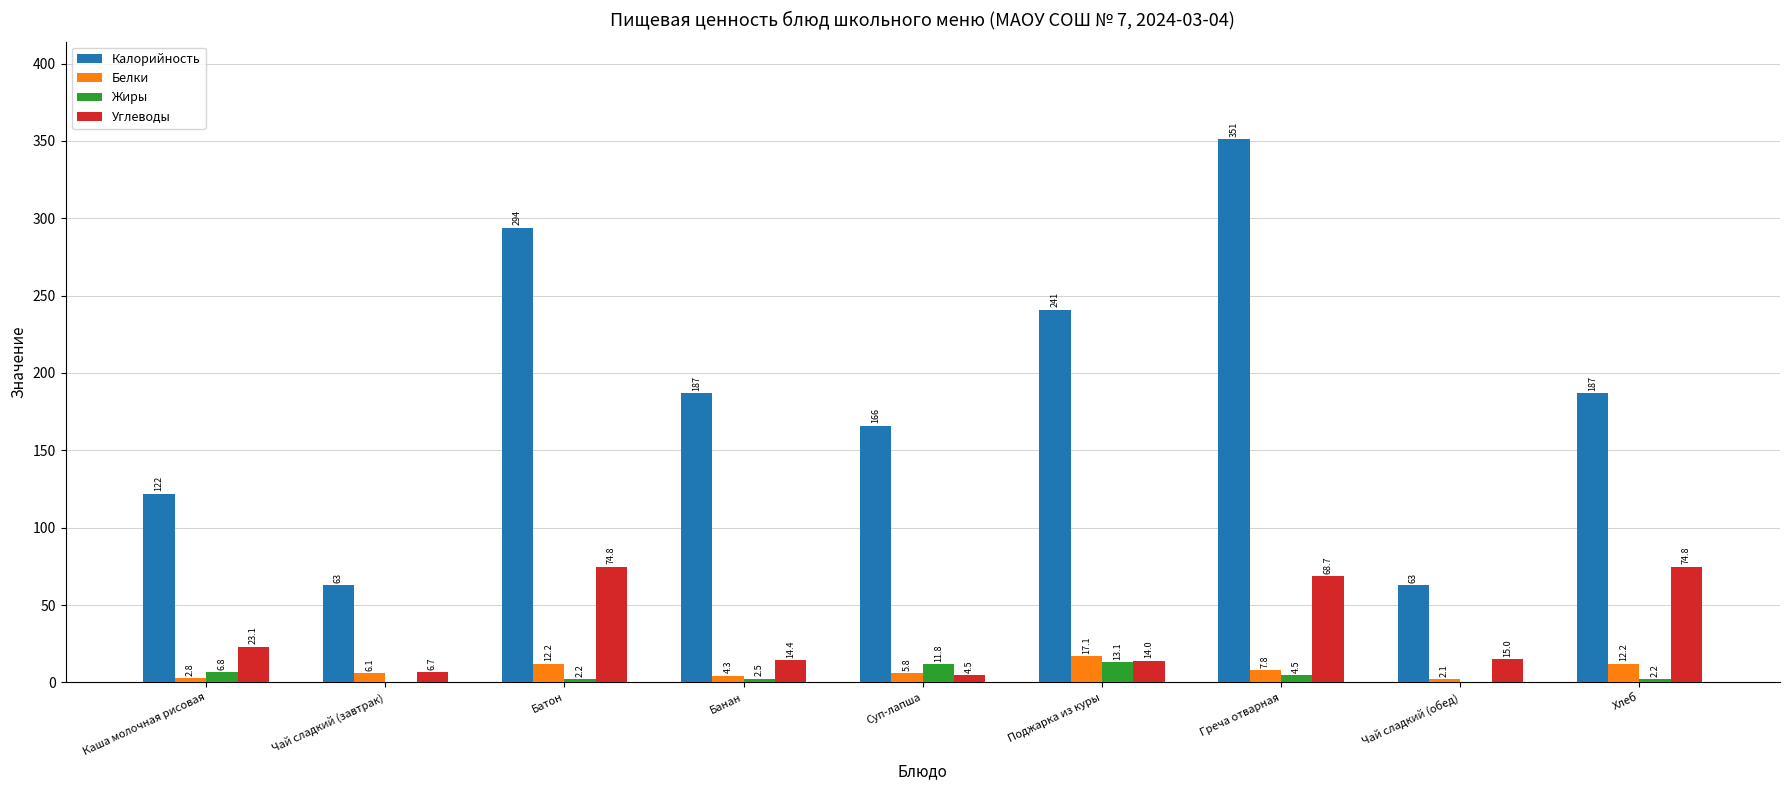

The value of Калорийность at Суп-лапша is 247.1. True or false?

False